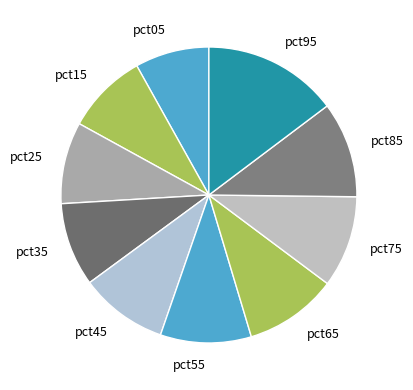

Is there a majority slice in this chart?

No